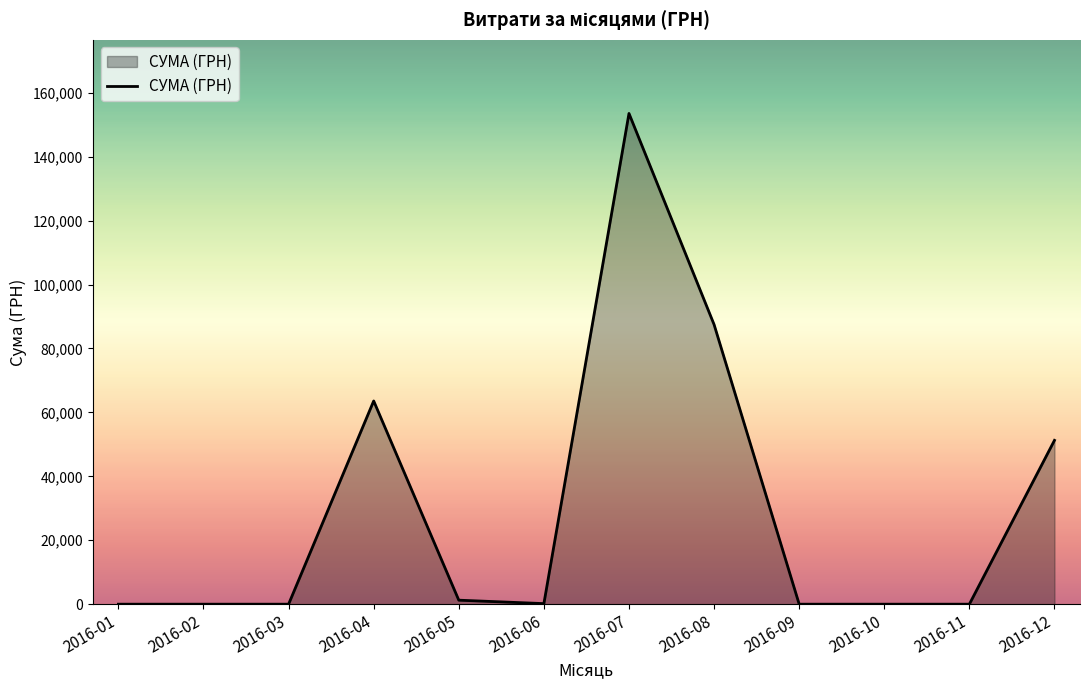

At which label does the data first exceed 180?

2016-04